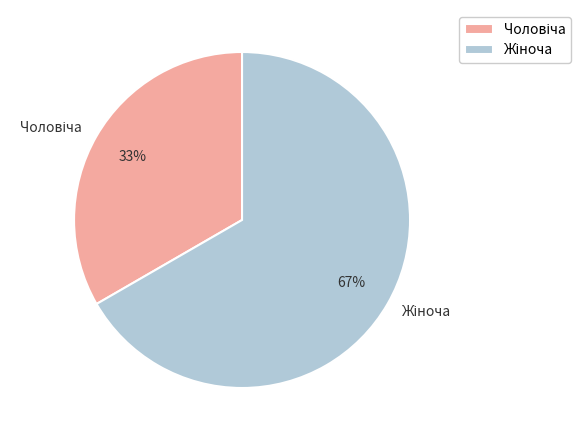

To the nearest percent, what is the average slice percentage?

50%